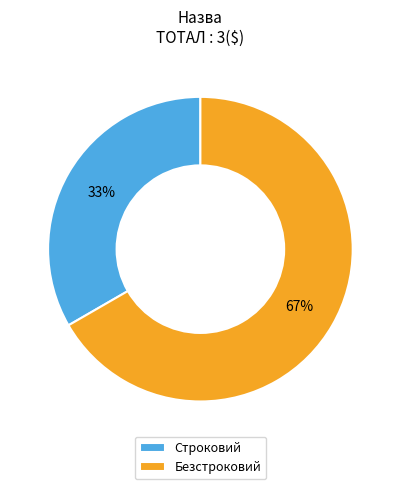

Is the sum of Безстроковий and Строковий greater than half?

Yes